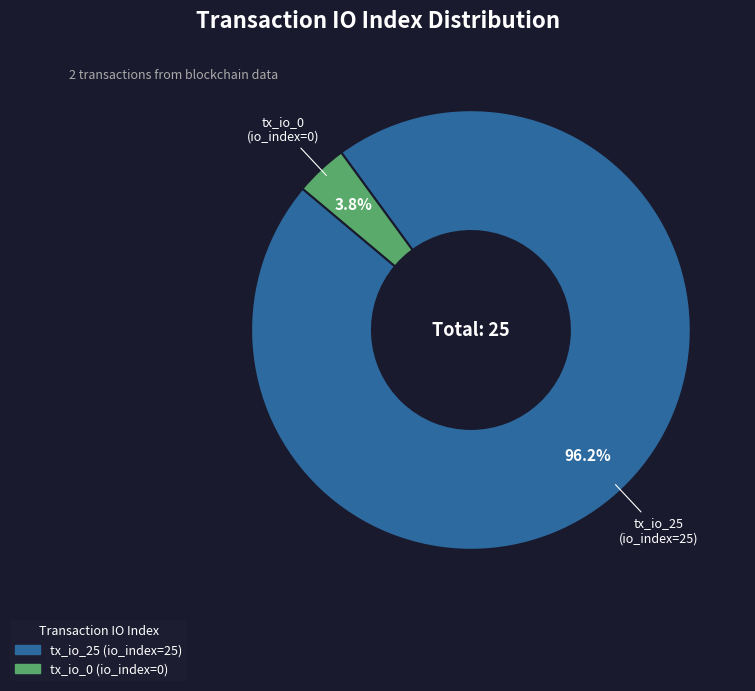

To the nearest percent, what is the average slice percentage?

50%